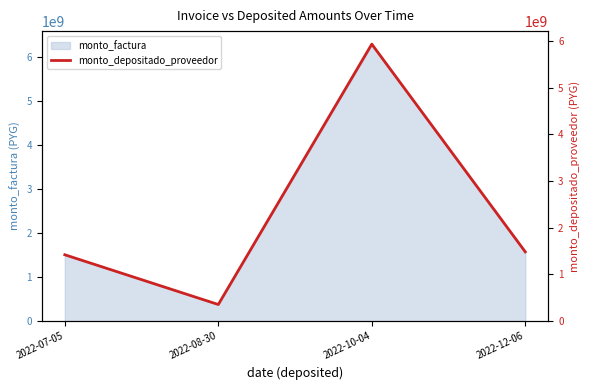

Rank the categories by value from lowest to highest.

2022-08-30, 2022-07-05, 2022-12-06, 2022-10-04